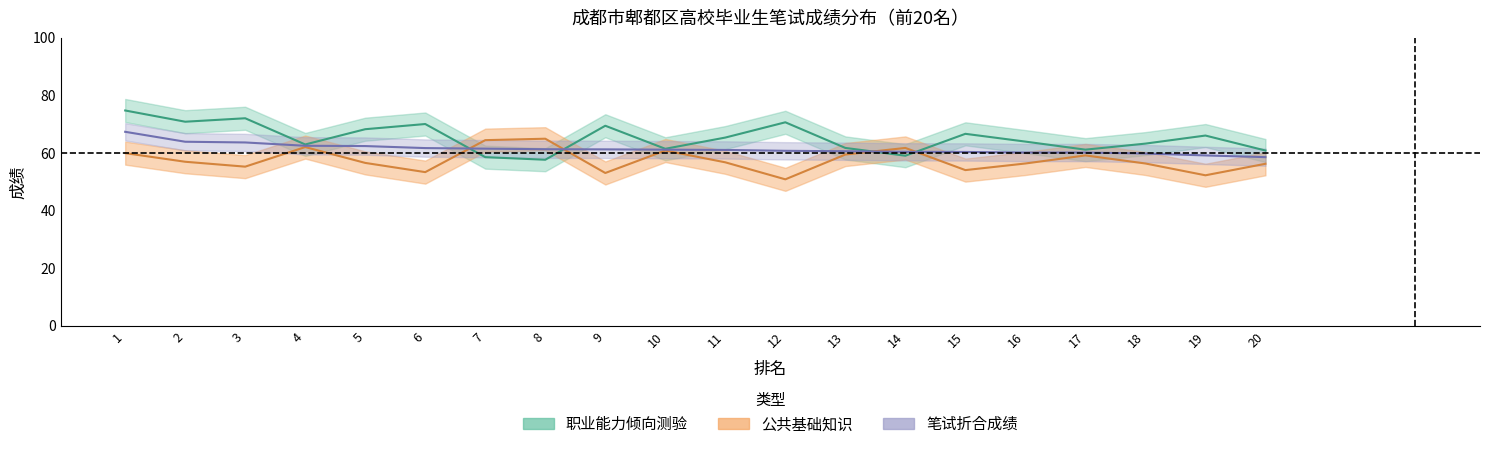

List the series in order of their overall mean, highest first.

职业能力倾向测验, 笔试折合成绩, 公共基础知识